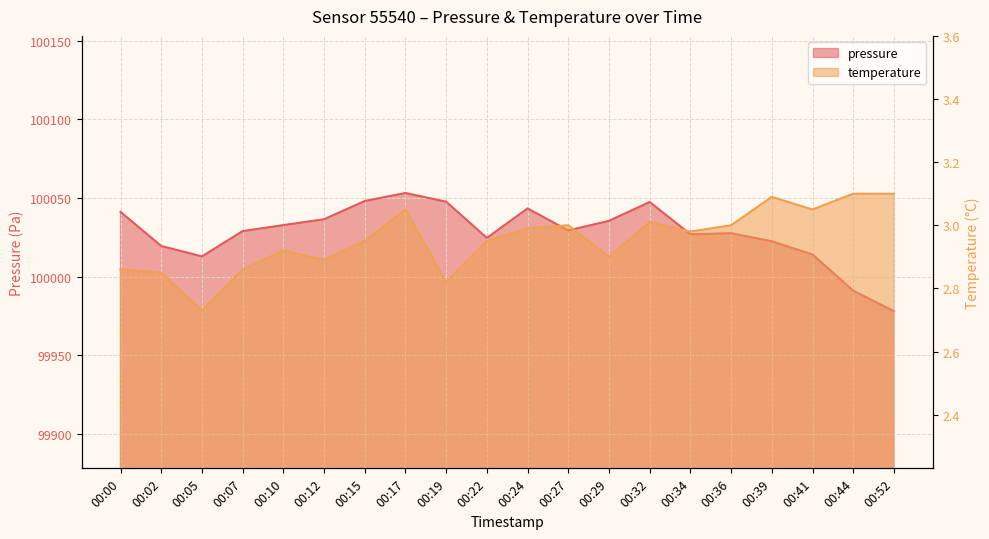

Is the value of temperature at 00:22 greater than the value of pressure at 00:29?

No